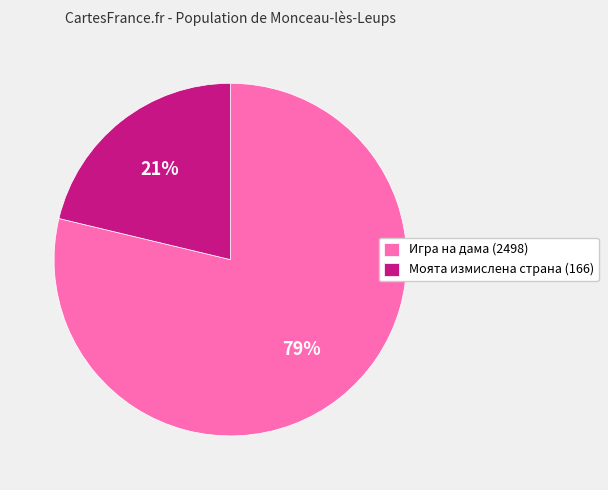

Which category has the smallest portion of the pie?

Моята измислена страна (166)